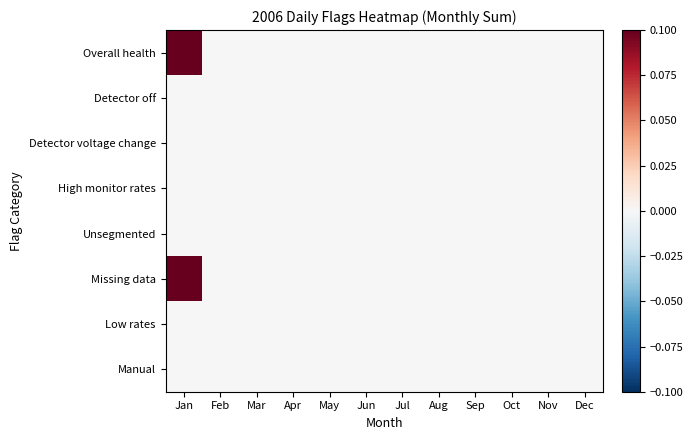

What is the greatest value displayed?

0.1